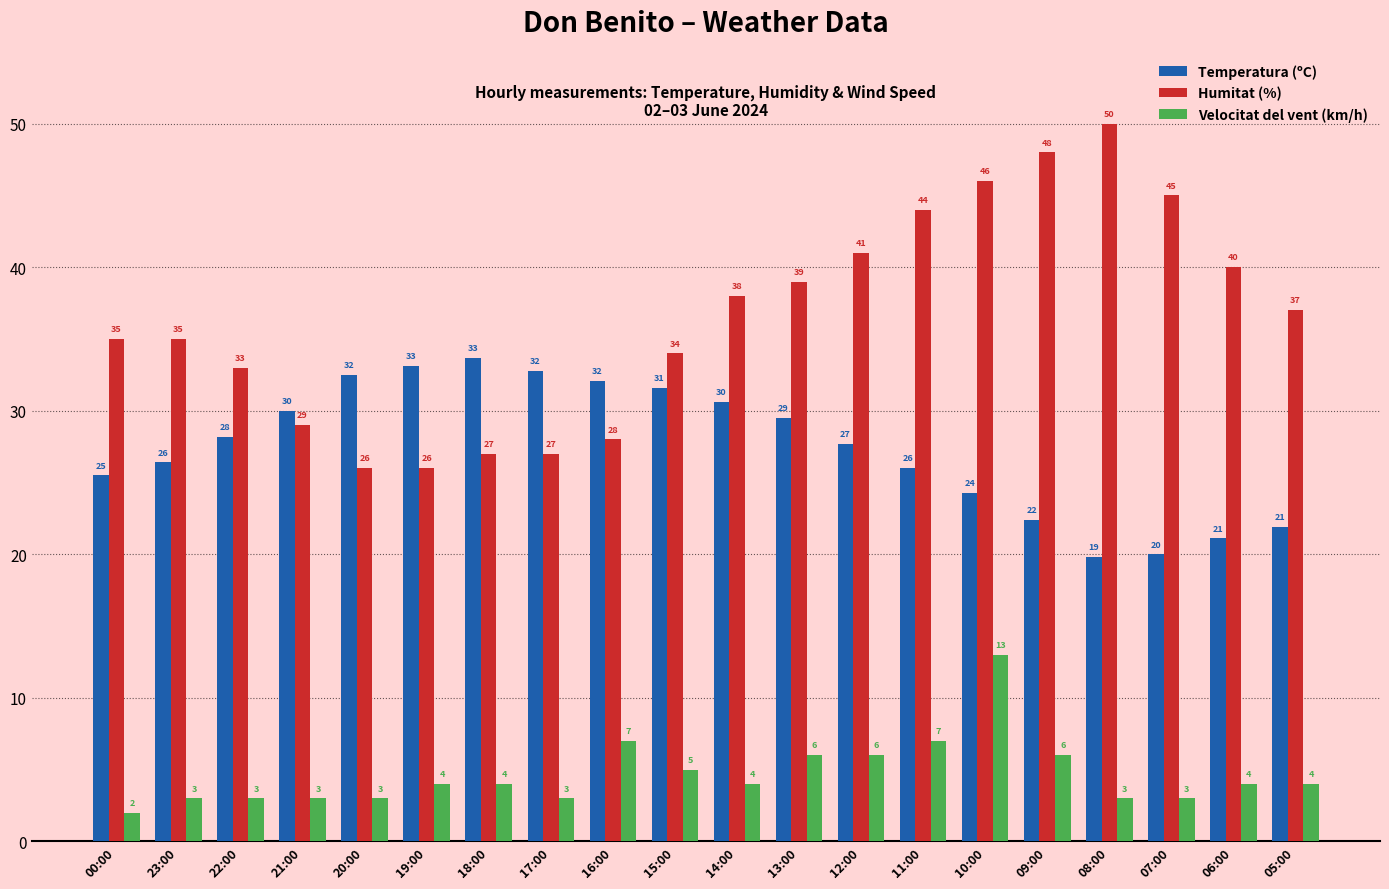

What is the difference between the maximum and second lowest values in the Temperatura (ºC) series?

13.7